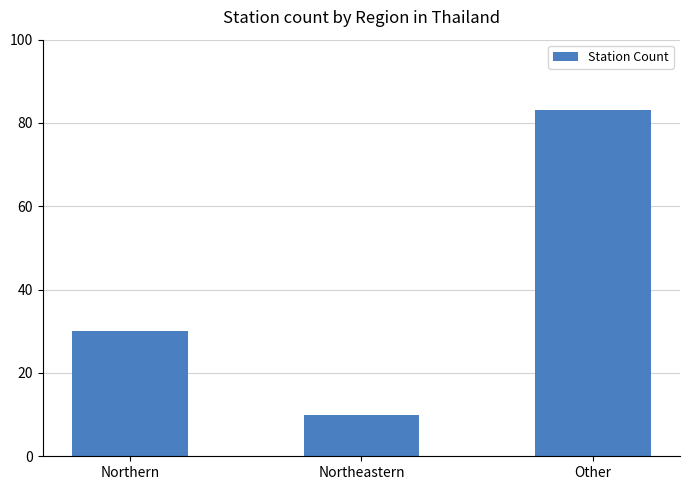

What is the value of the 2nd bar from the left?

10